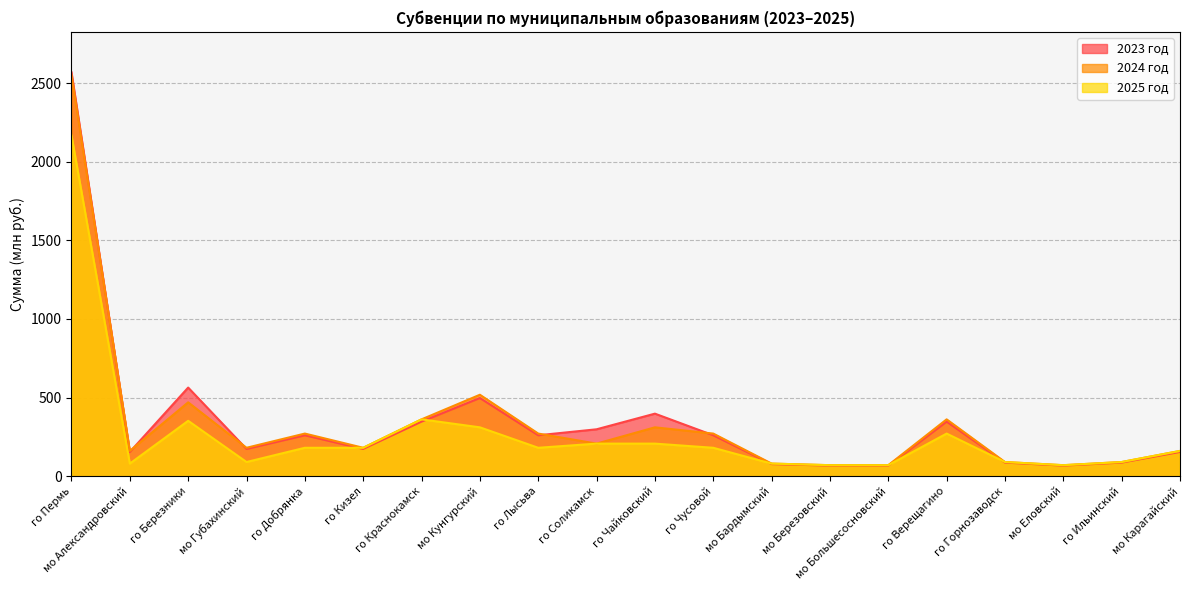

What position from the left is го Чайковский?

11